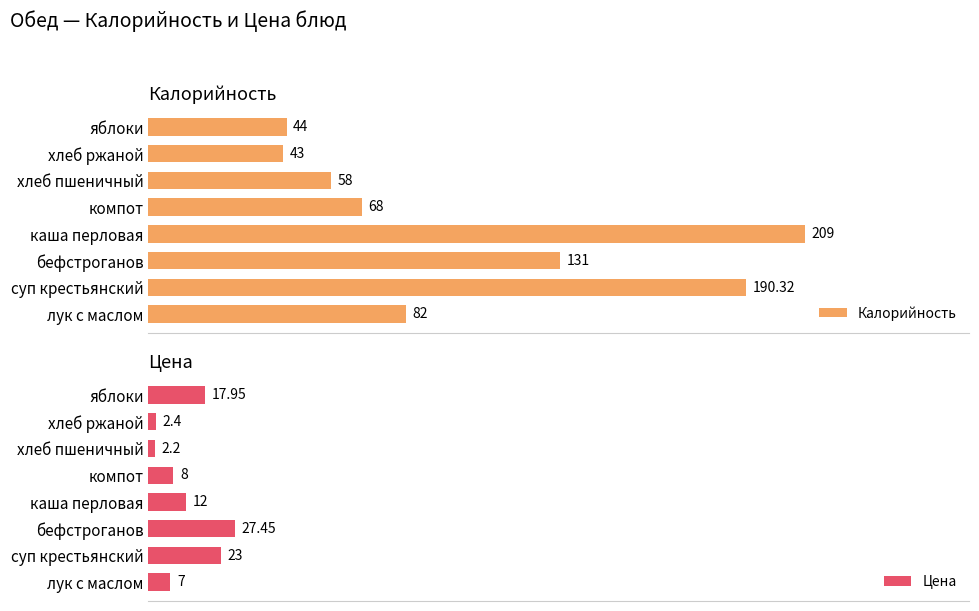

Rank the series by their average value, from highest to lowest.

Калорийность, Цена